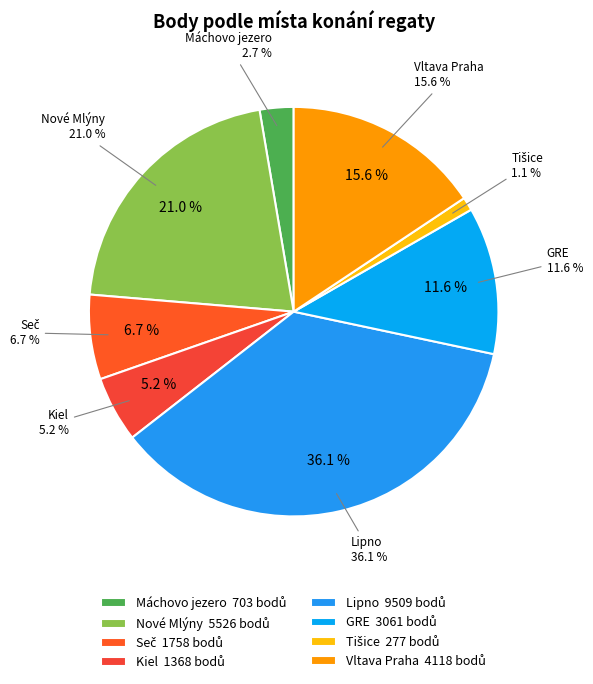

To the nearest percent, what portion does Vltava Praha represent?

16%